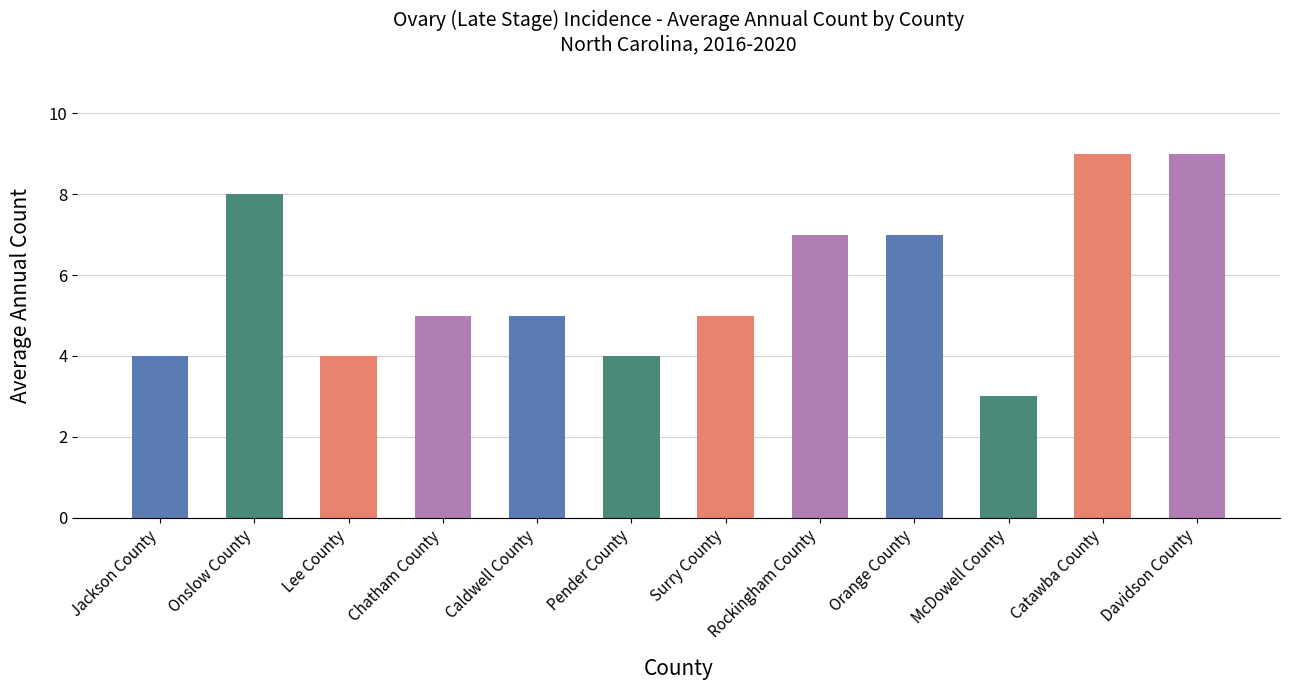

Where does the data first go above 5?

Onslow County